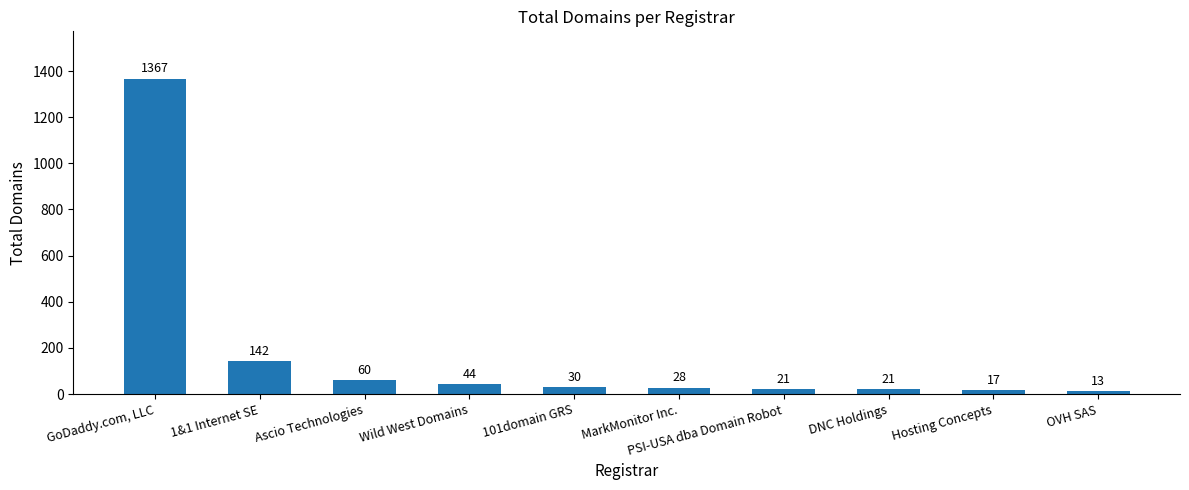

What is the value of the 4th bar from the left?

44